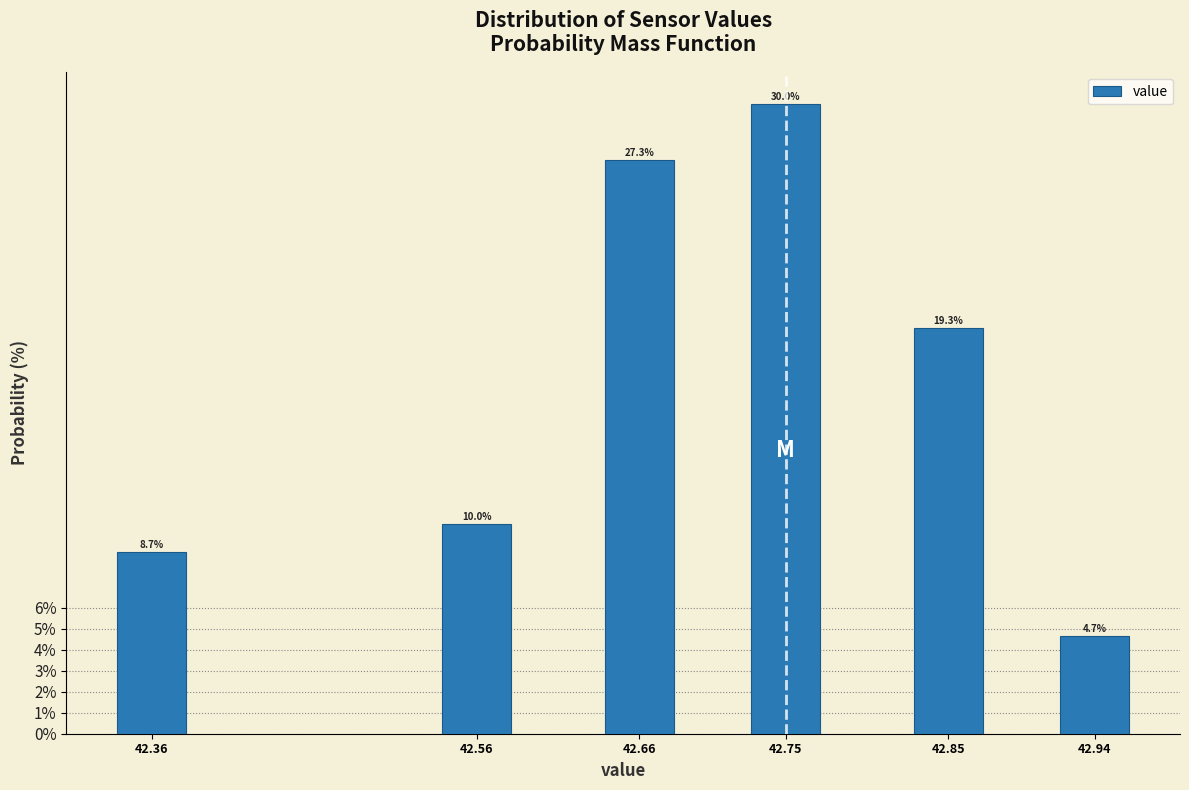

Reading left to right, list all the values displayed in this chart.

8.7	10.0	27.3	30.0	19.3	4.7